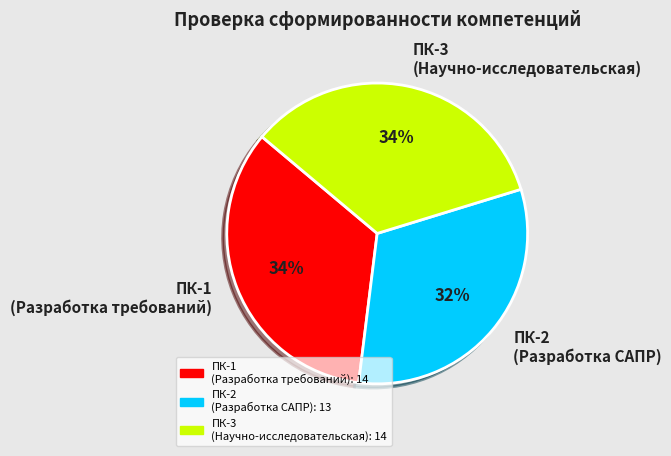

Which slice is the smallest?

ПК-2 (Разработка САПР)